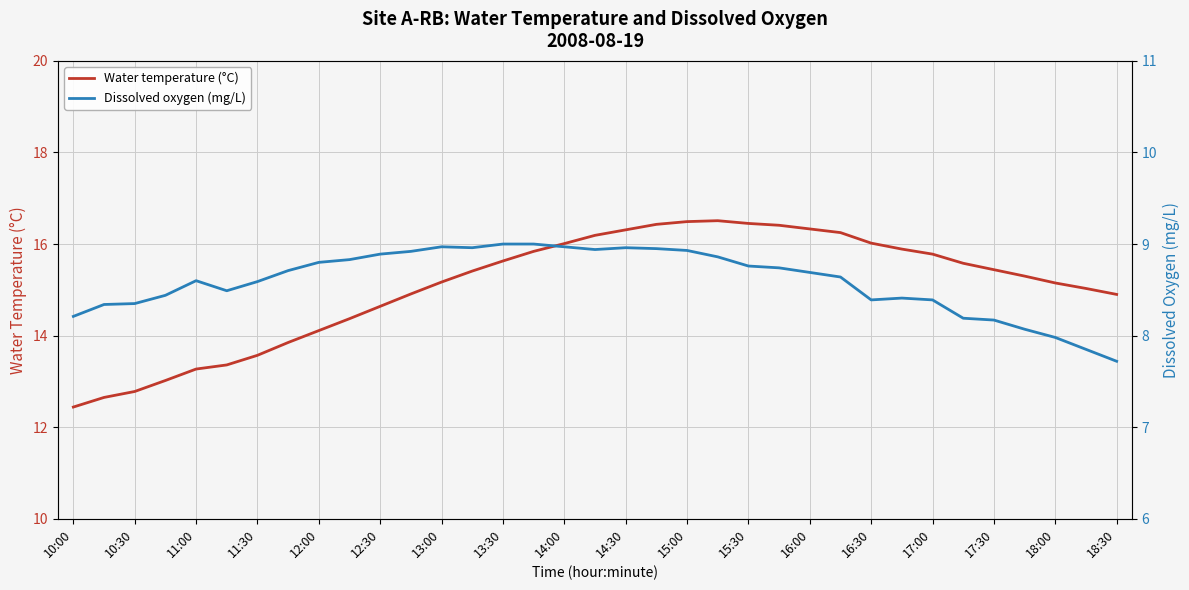

How many lines are shown in the chart?

2